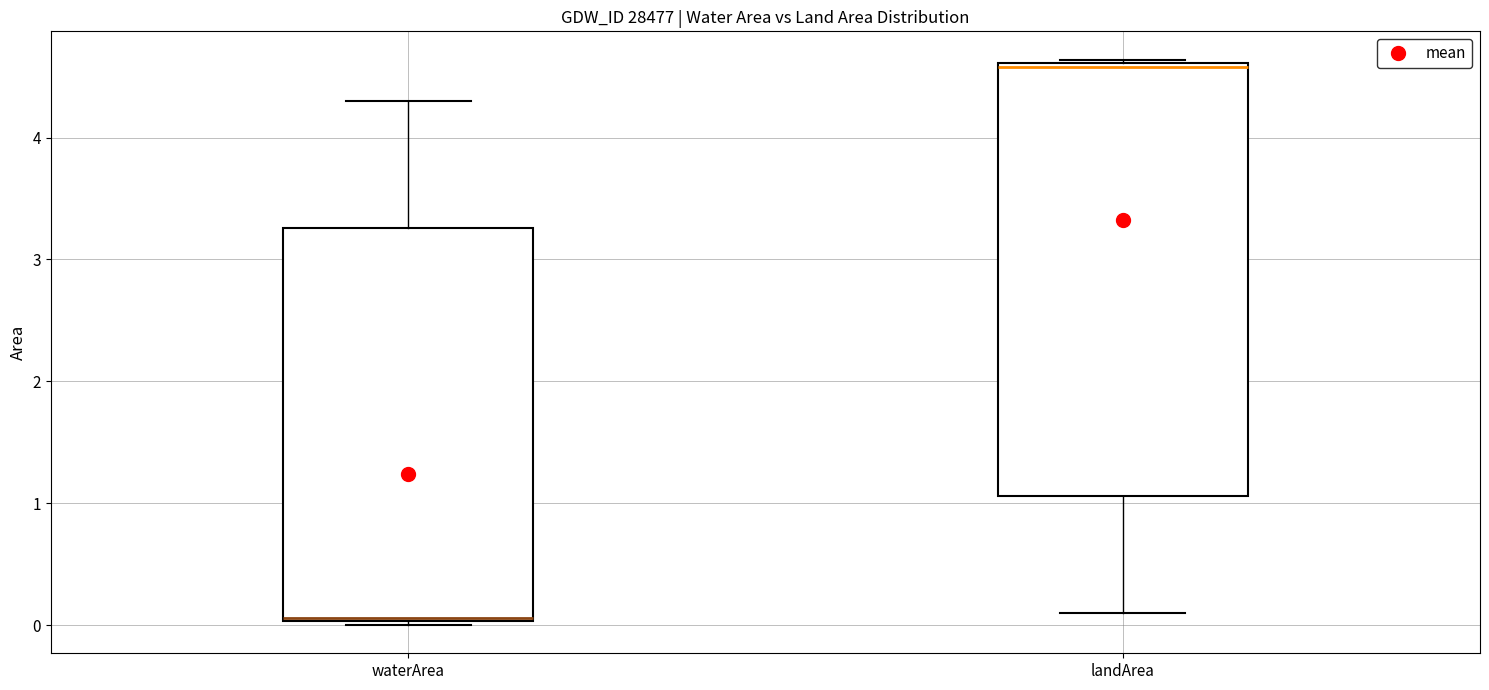

Which box's median line is the highest?

landArea